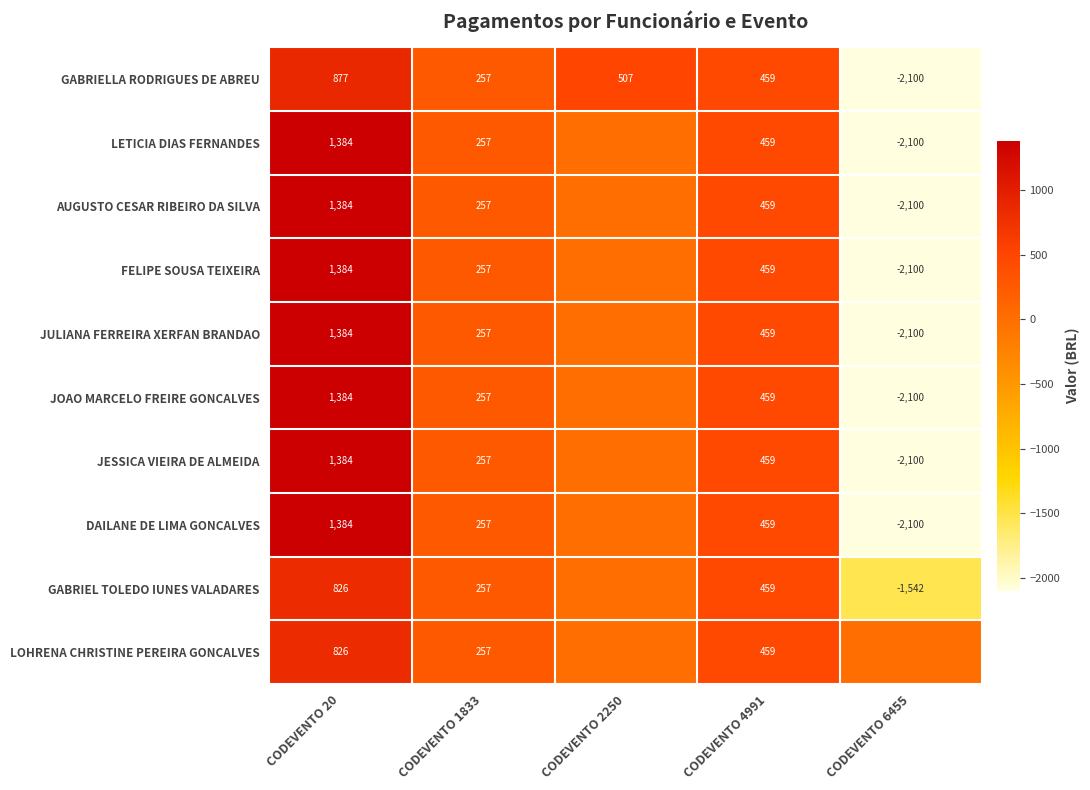

The value of GABRIELLA RODRIGUES DE ABREU at CODEVENTO 20 is 1543.3. True or false?

False